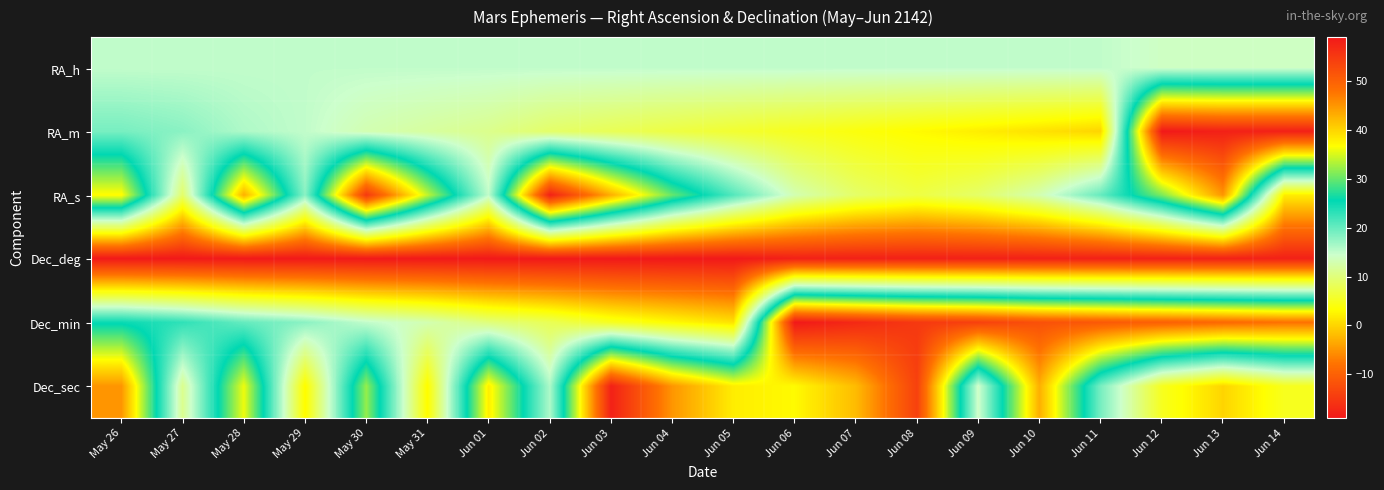

At Jun 02, list the series in order from largest to smallest.

RA_s, Dec_sec, RA_h, RA_m, Dec_min, Dec_deg